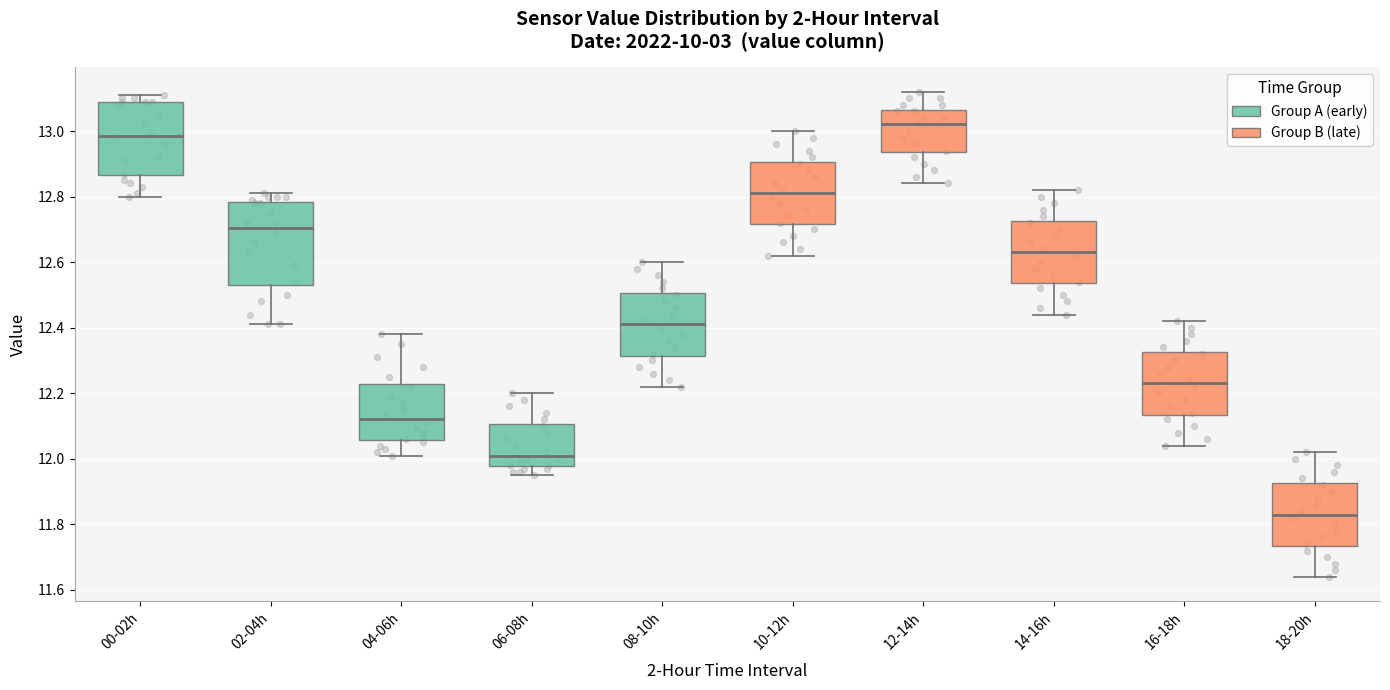

Where does the upper whisker of the box for 10-12h end on the y-axis? The values are not printed on the chart, so give them approximately, as read against the axis.

13.00